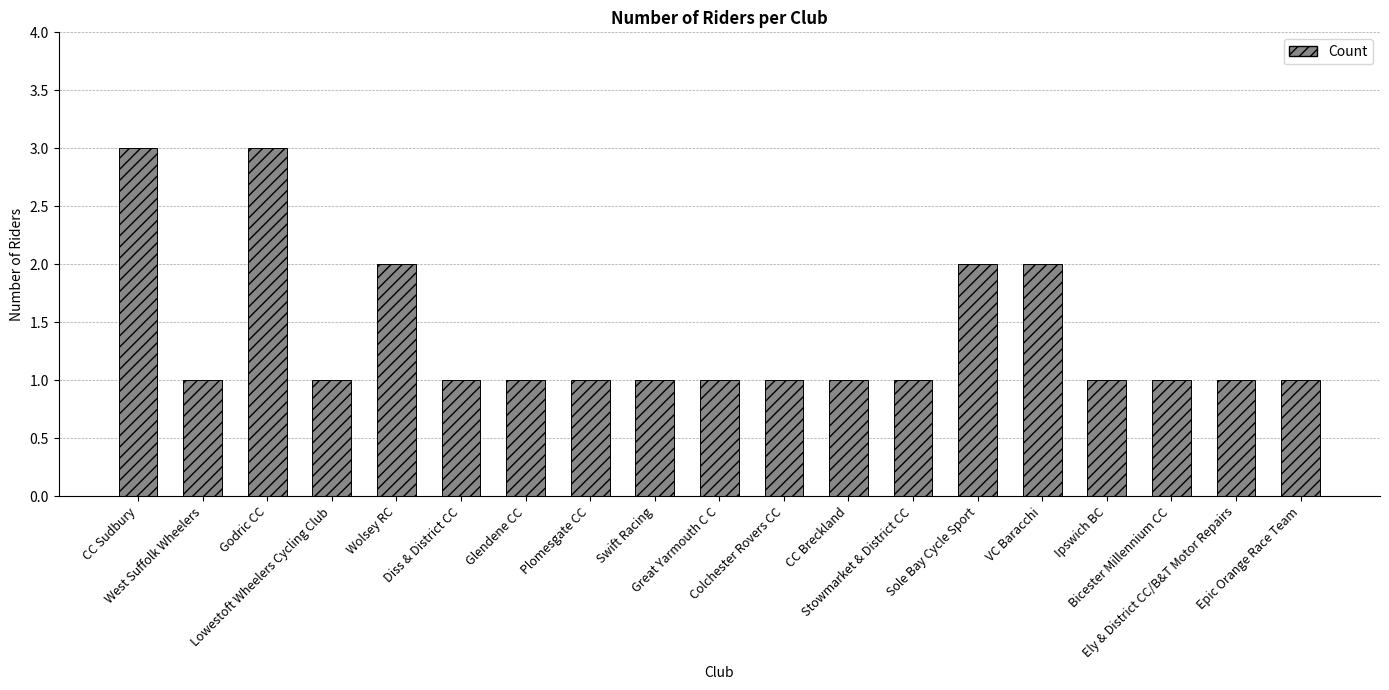

What position from the left is Swift Racing?

9